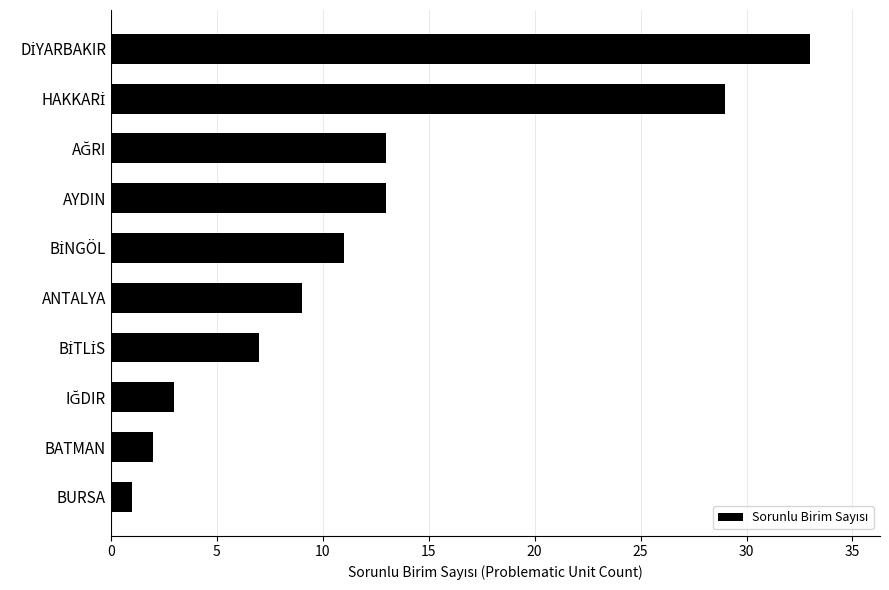

What is the average value?

12